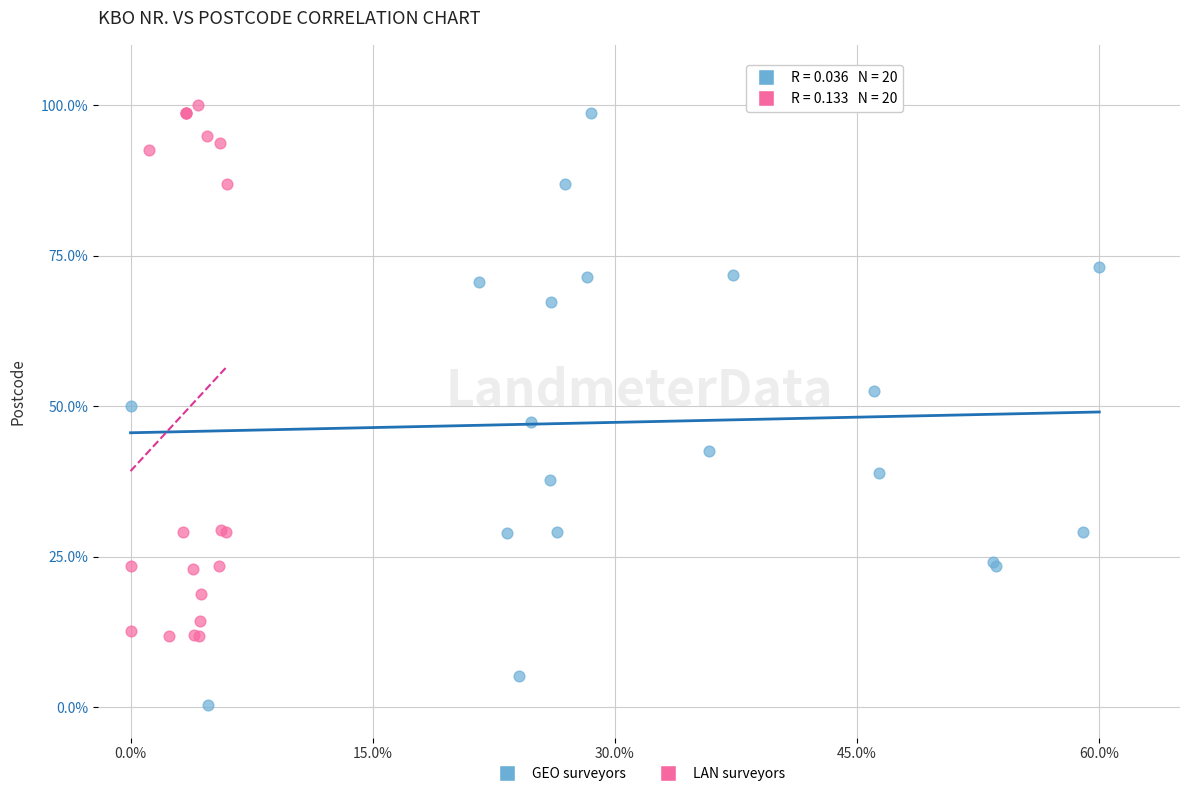

What are all the series names shown in the legend?

GEO surveyors, LAN surveyors